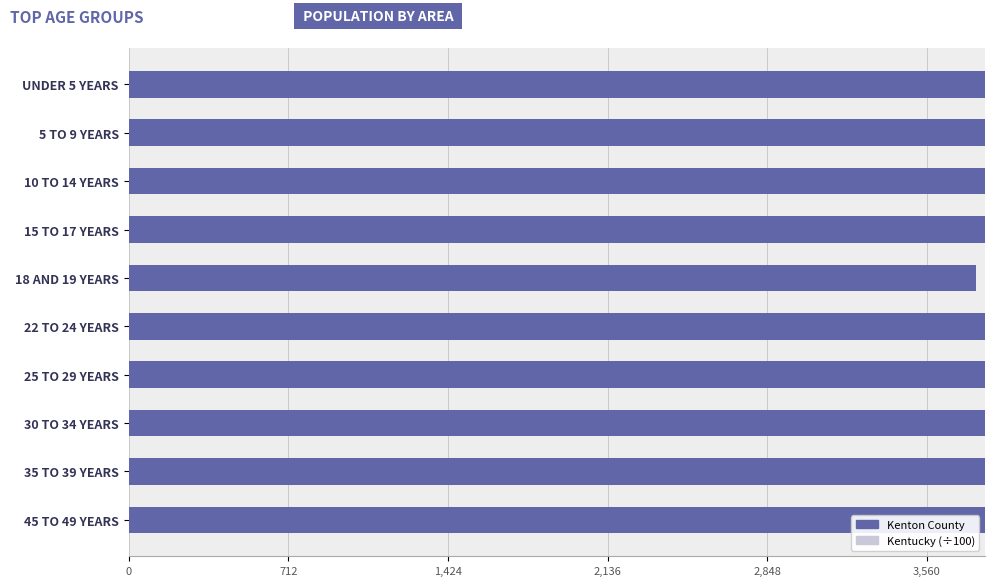

List the series in order of their overall mean, highest first.

Kenton County, Kentucky (scaled)